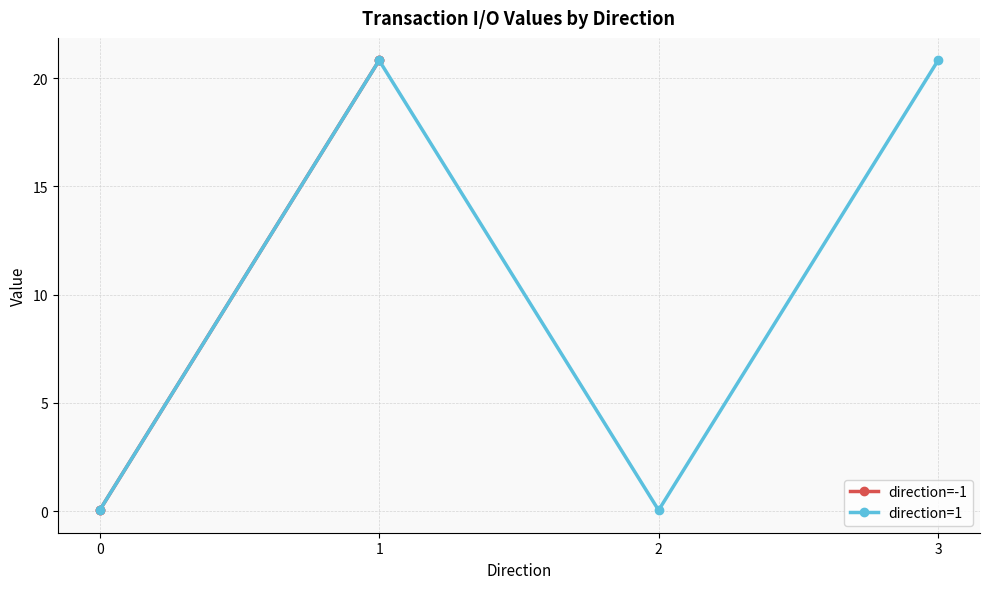

True or false: direction=-1 has a value of 29.6 at 1.

False